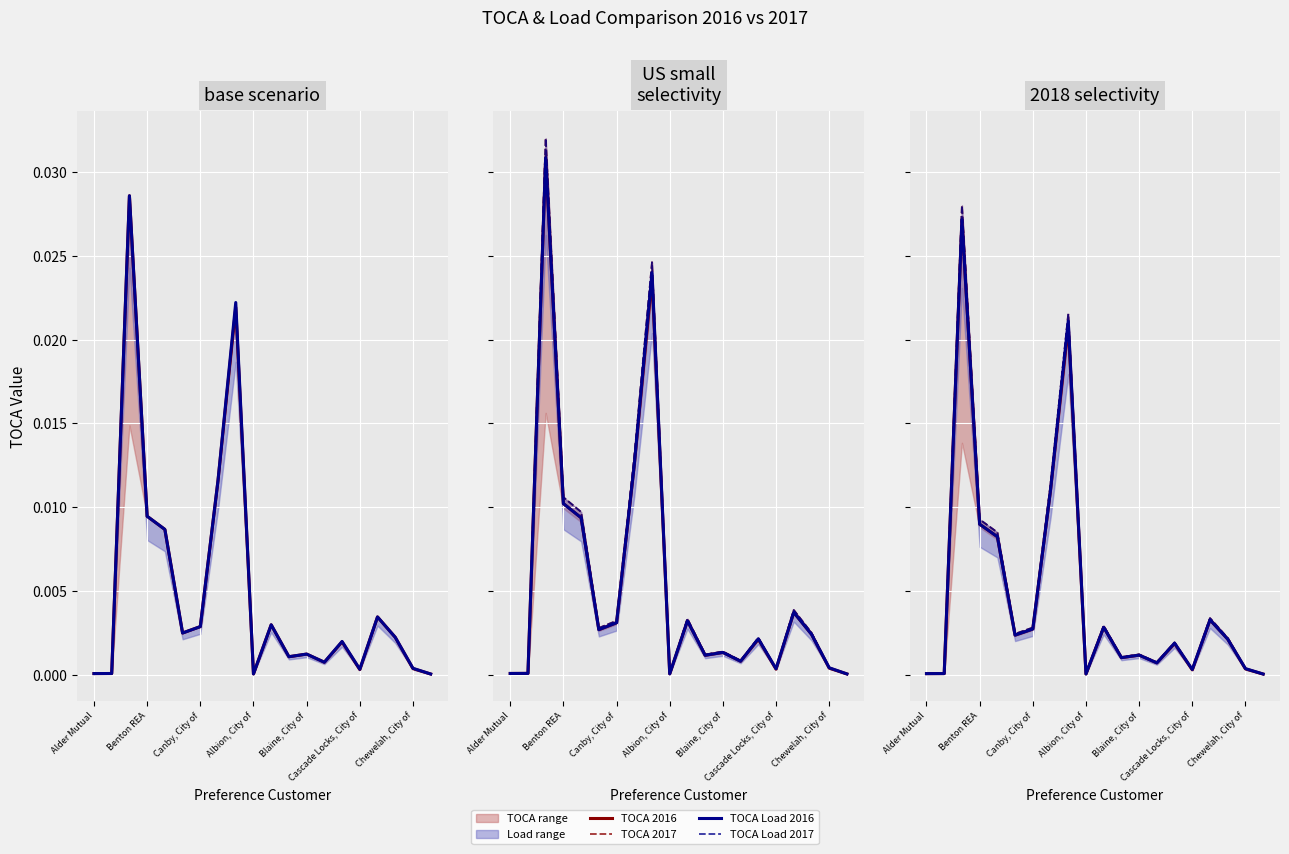

The value of TOCA Load 2016 at 10 is 0.0. True or false?

False